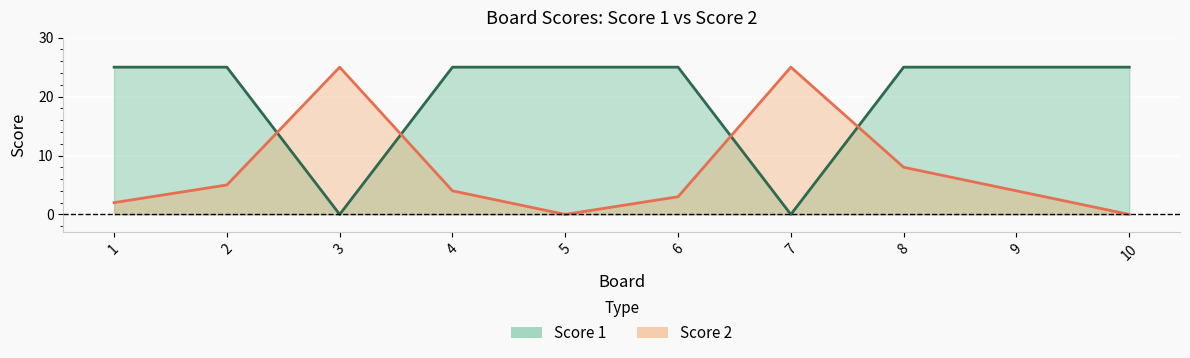

How many values in the Score 2 line series exceed 4?

4